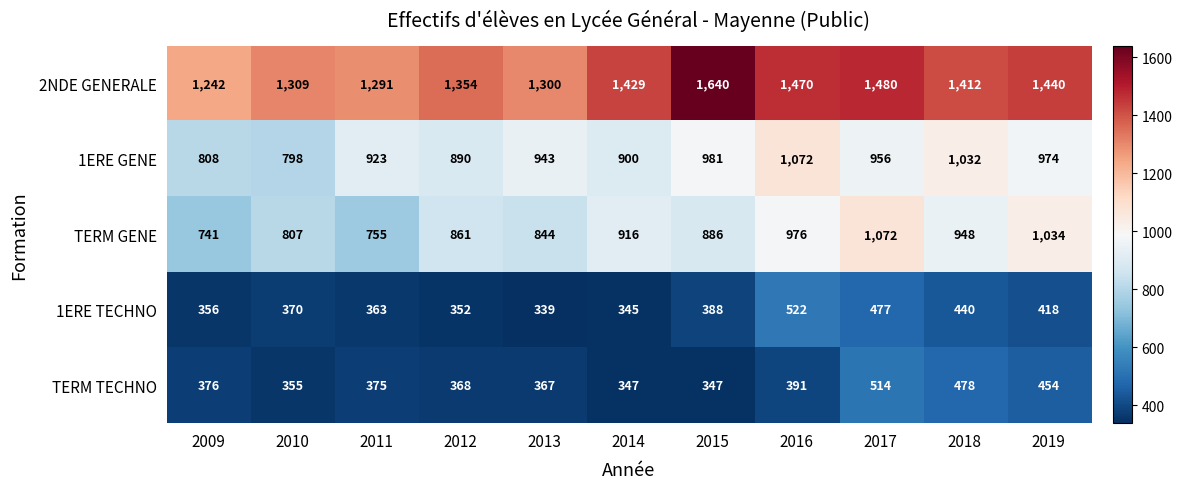

Which series has the largest range (max minus min)?

2NDE GENERALE